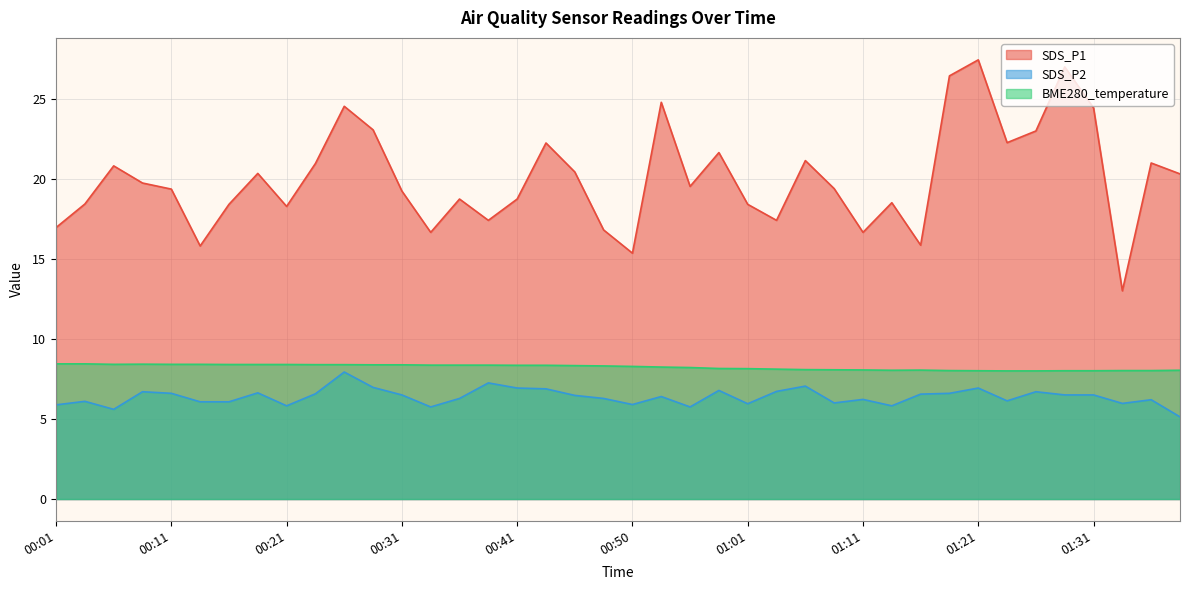

Does the chart have visible grid lines?

Yes